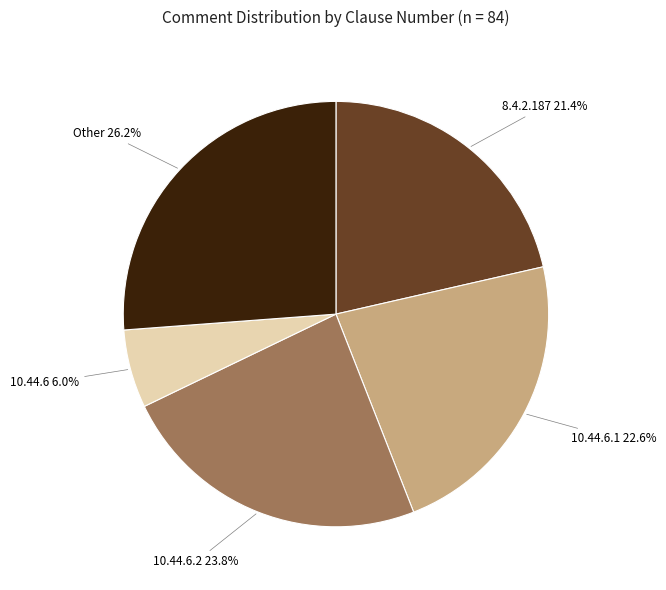

Which category has the biggest portion of the pie?

Other